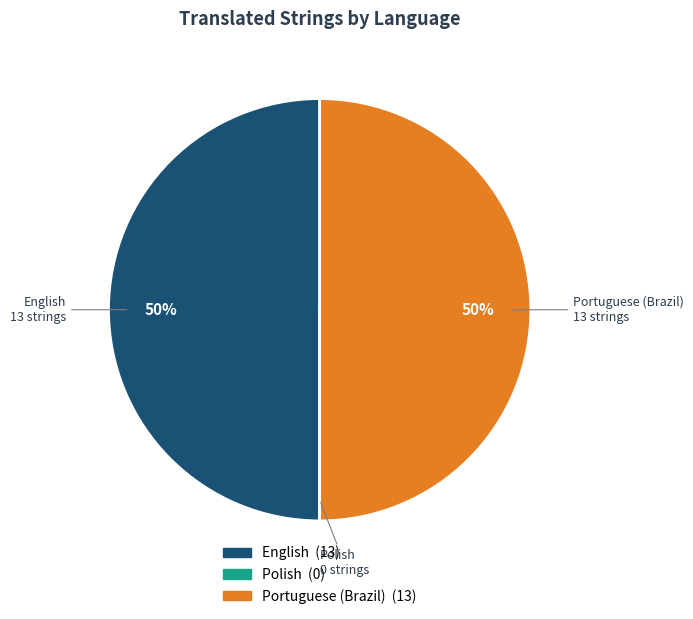

What percentage is the Portuguese (Brazil) slice, to the nearest percent?

50%